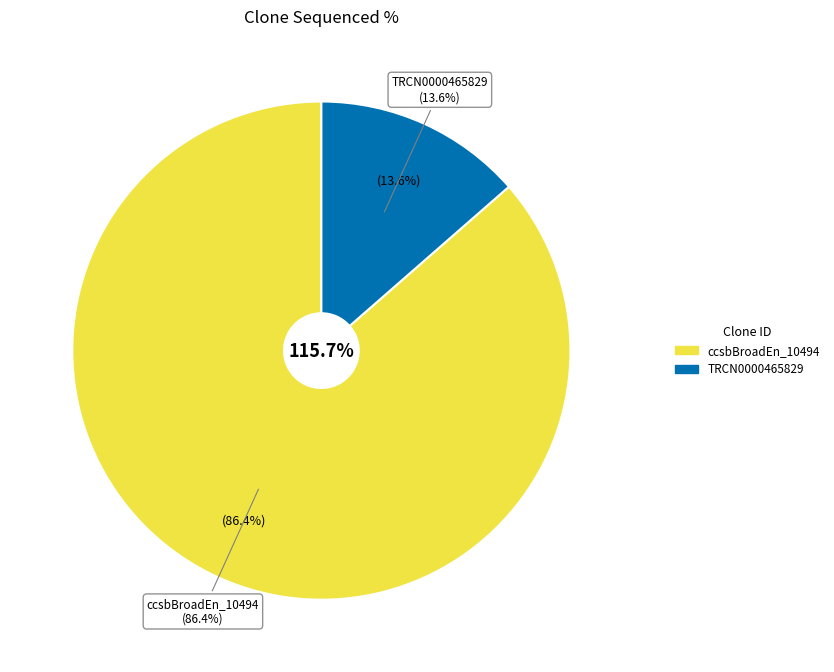

To the nearest percent, what portion does TRCN0000465829 represent?

14%